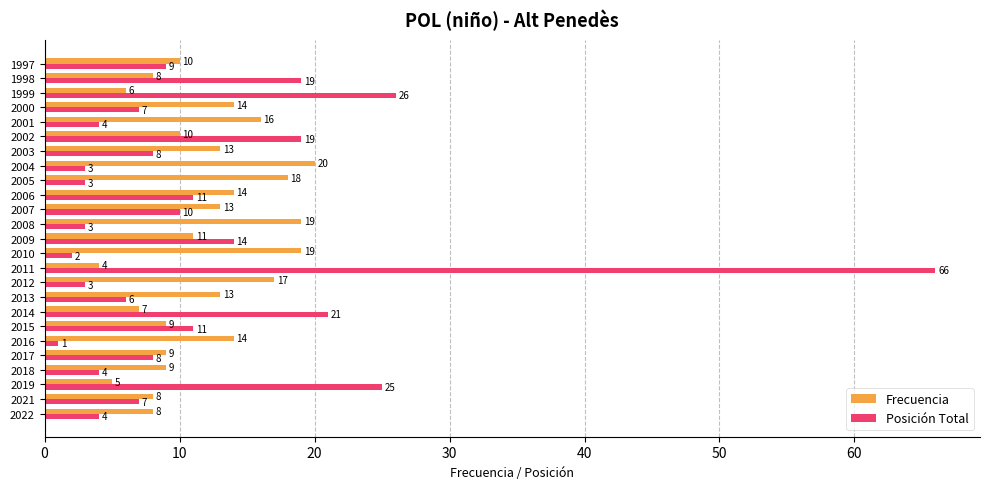

At which category is the sum across all series the highest?

2011